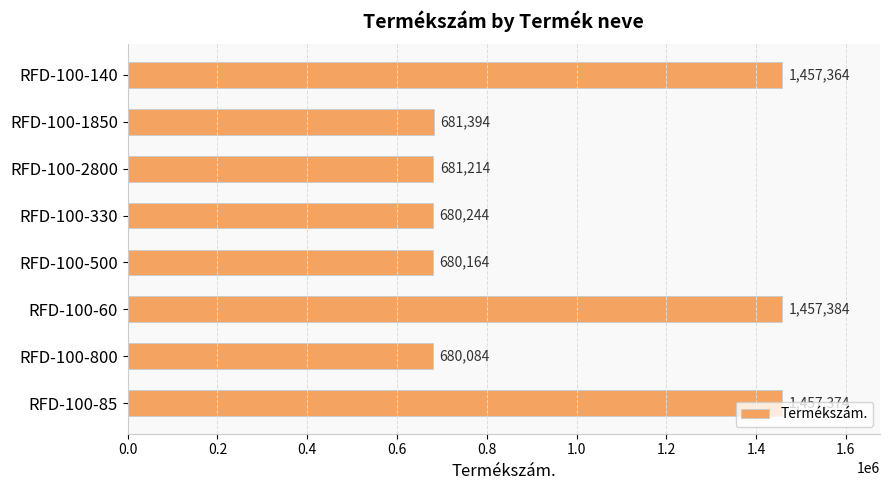

Which label corresponds to the largest value in the chart?

RFD-100-60